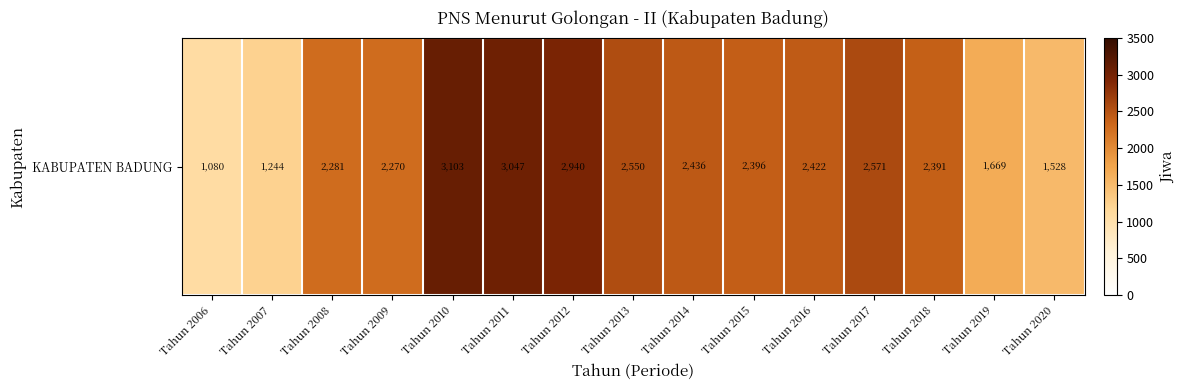

Is it true that the value at Tahun 2013 is 2550?

True